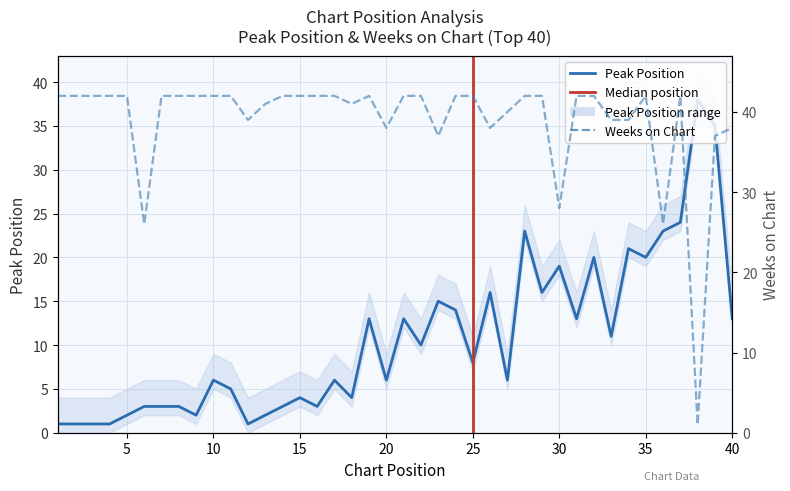

Does the chart display data point markers on the line(s)?

No